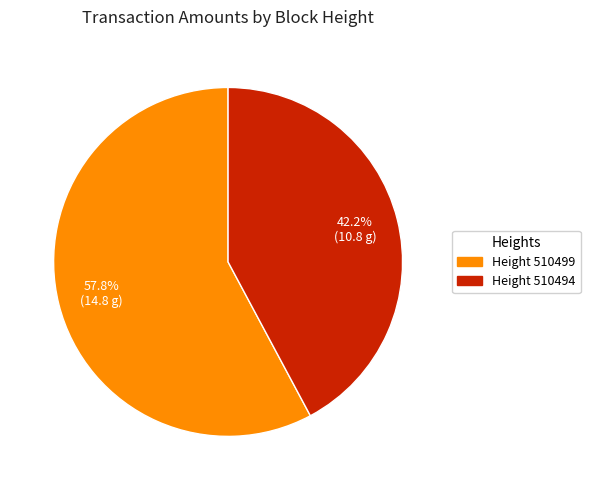

To the nearest percent, what is the average slice percentage?

50%